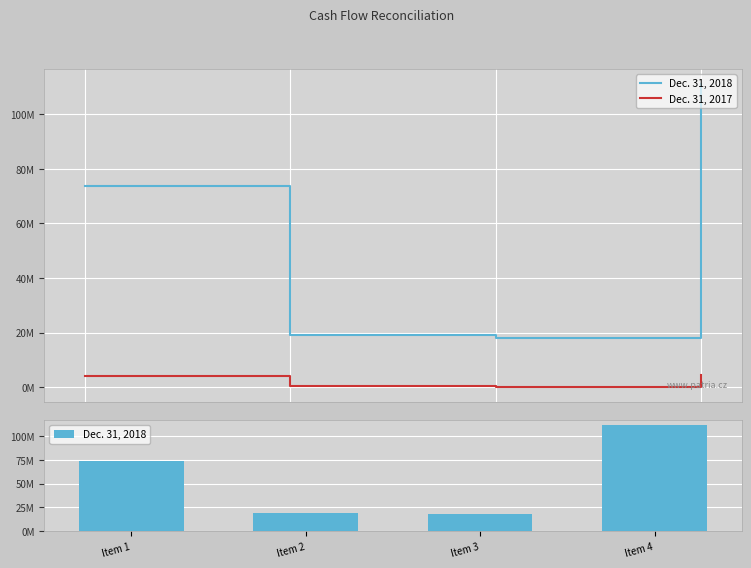

Reading right to left, extract all data points from this chart.

Dec. 31, 2018: Item 4=110962606	Item 3=18067374	Item 2=19307003	Item 1=73588229
Dec. 31, 2017: Item 4=4598176	Item 3=0	Item 2=376236	Item 1=4221940